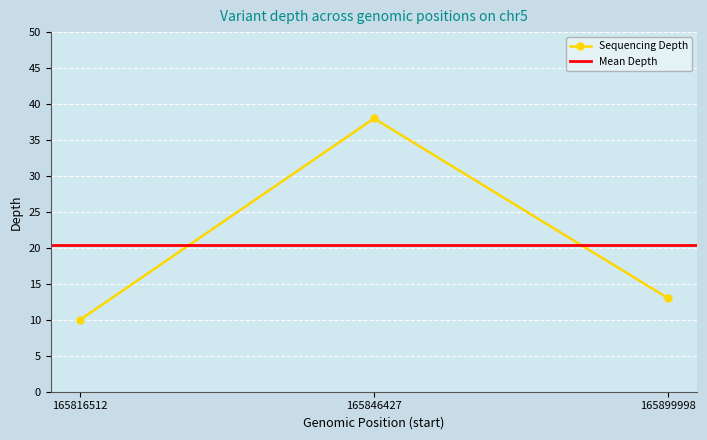

Which category has the lowest value in the Sequencing Depth series?

165816512